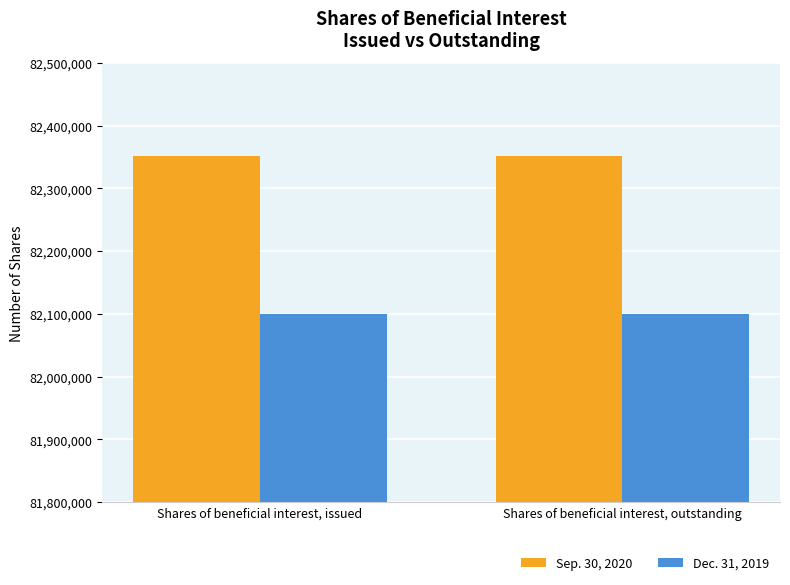

What is the difference between the highest and lowest values at Shares of beneficial interest, outstanding?

252000